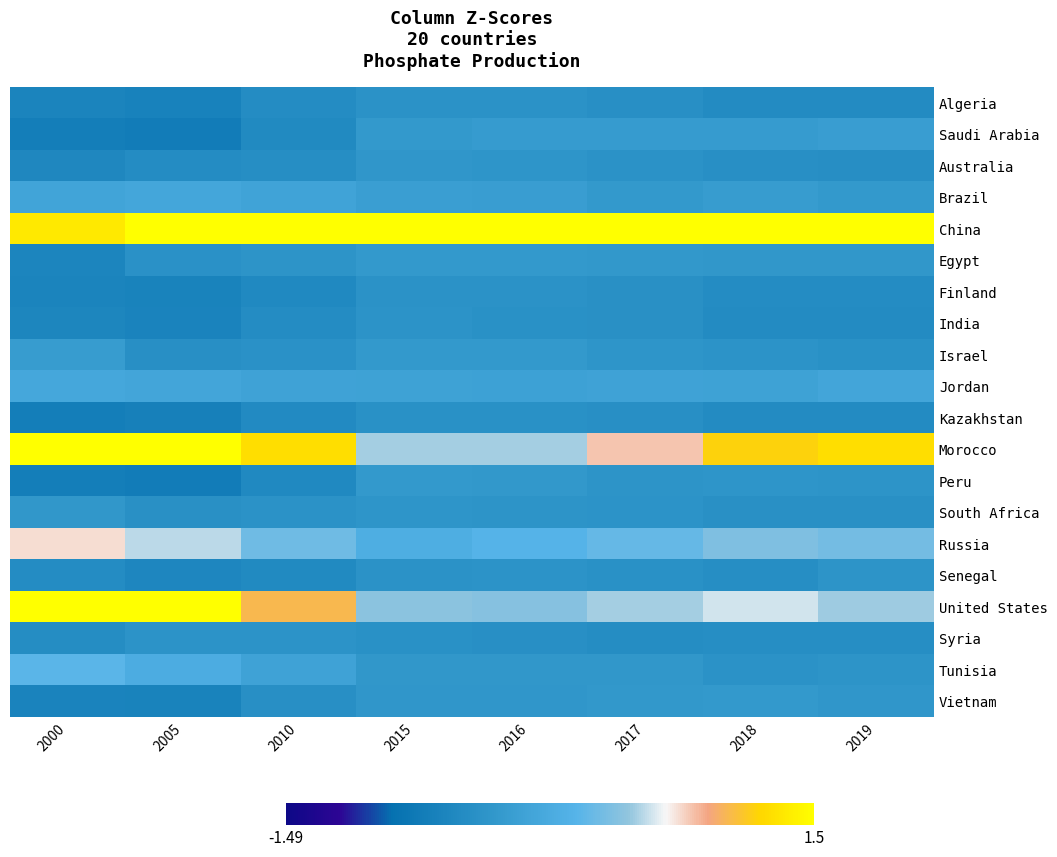

Which series has the largest total across all categories?

China